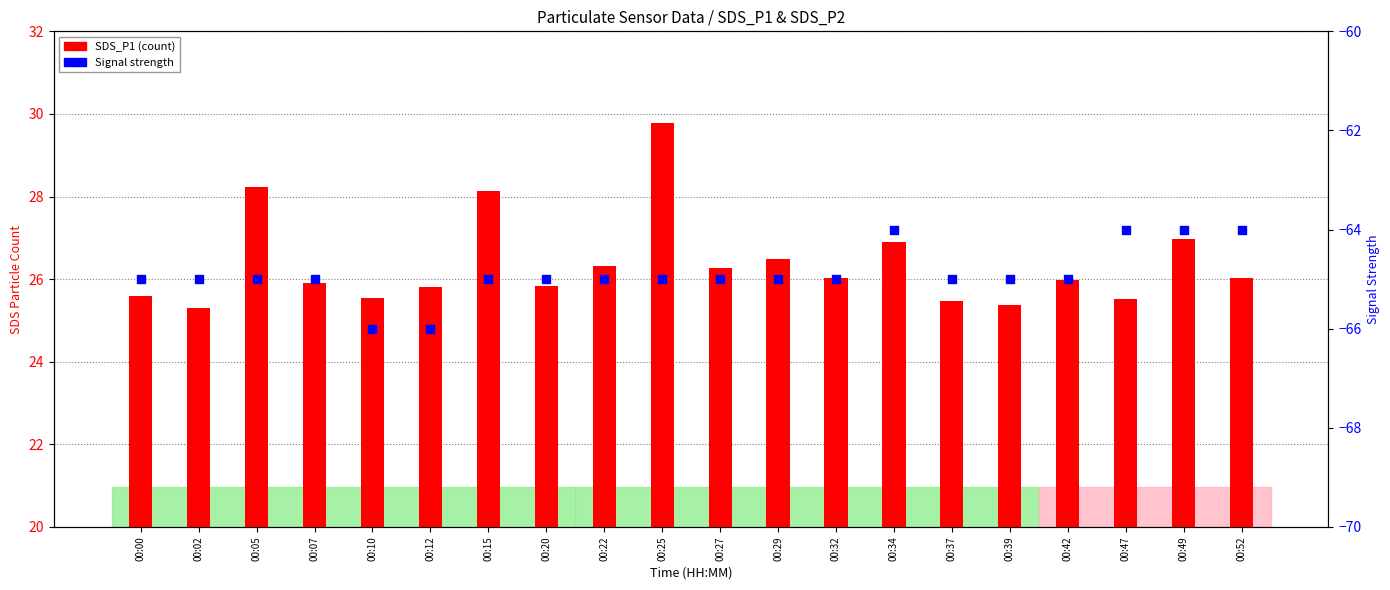

At how many categories does at least one series exceed 23?

20